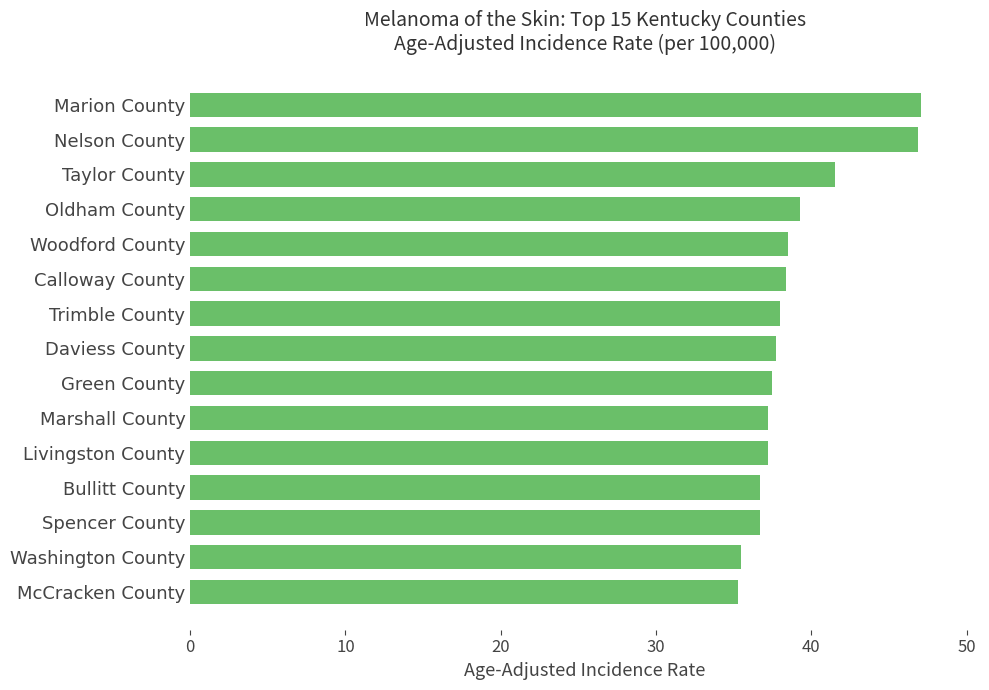

What is the label of the 14th bar from the bottom?

Nelson County